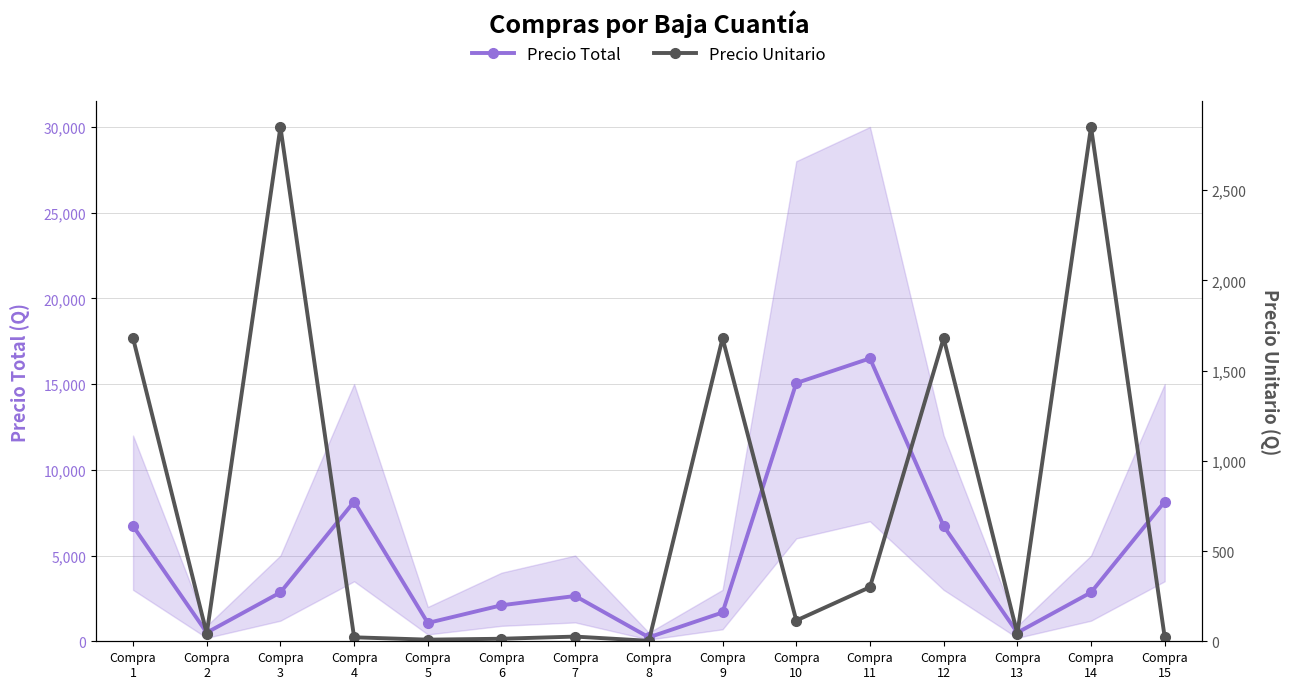

Reading left to right, transcribe all the data shown in this chart.

Precio Total: 6720.0	504.0	2850.0	8146.0	1068.0	2100.0	2641.8	230.0	1680.0	15060.0	16500.0	6720.0	504.0	2850.0	8146.0
Precio Unitario: 1680.0	42.0	2850.0	22.0	9.0	14.0	26.0	2.5	1680.0	115.0	300.0	1680.0	42.0	2850.0	22.0